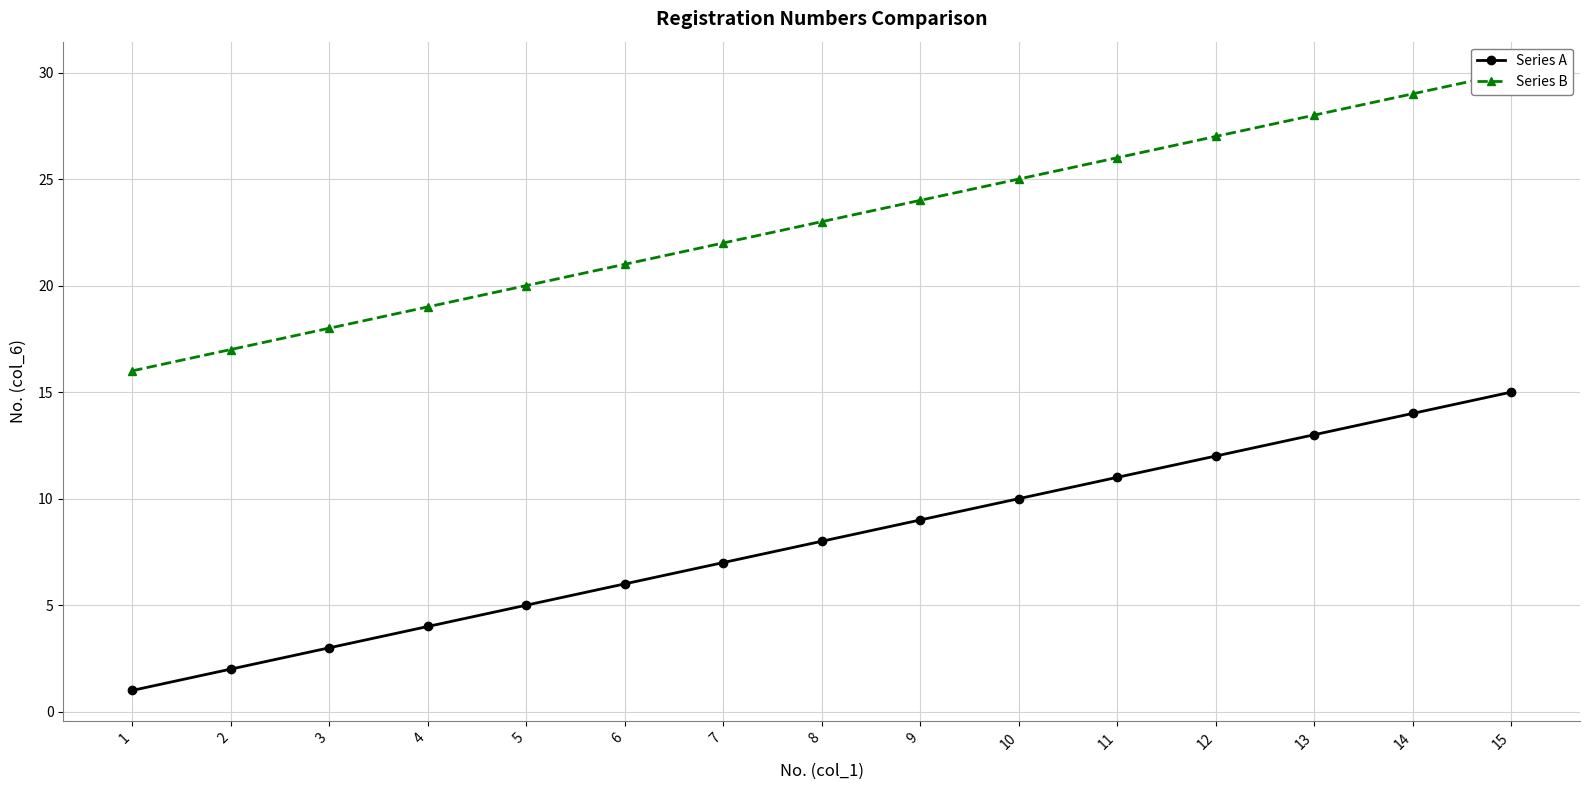

What is the maximum value for Series A?

15